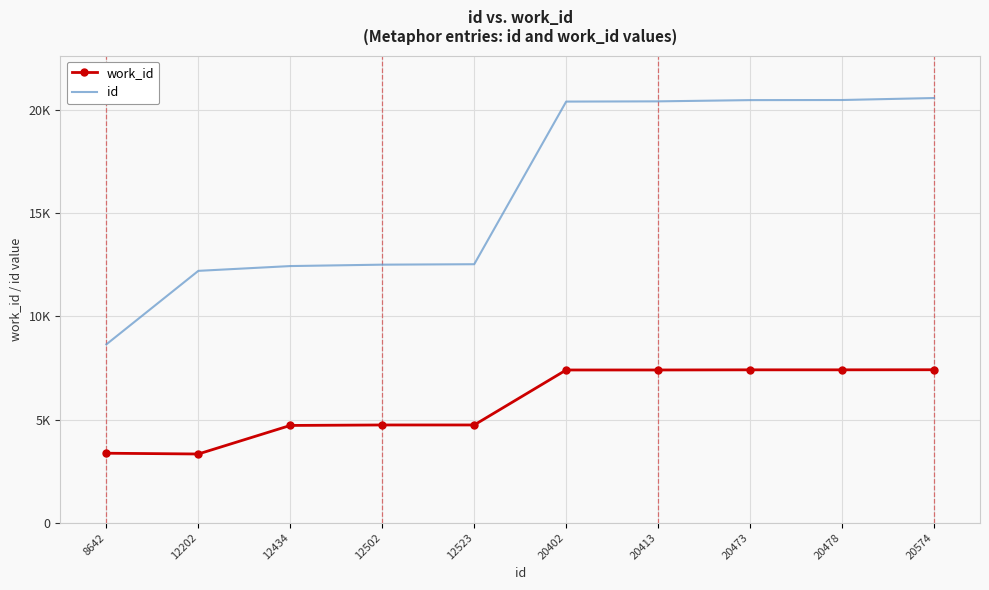

What is the total value across all series at 20473?

27880